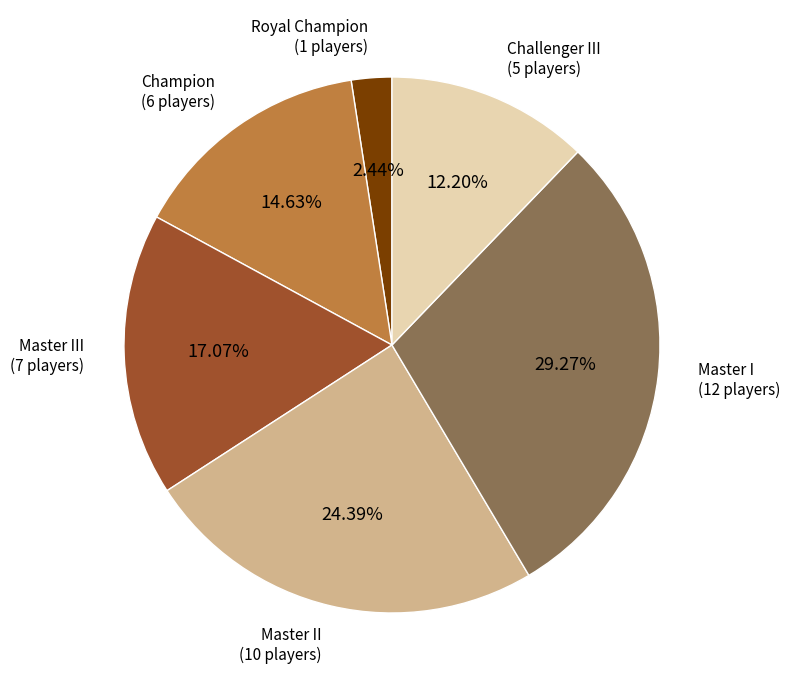

Which has a higher value, Master I or Royal Champion?

Master I